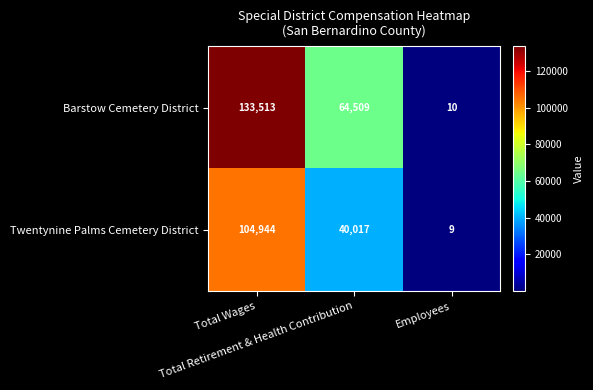

Which series has the largest range (max minus min)?

Barstow Cemetery District